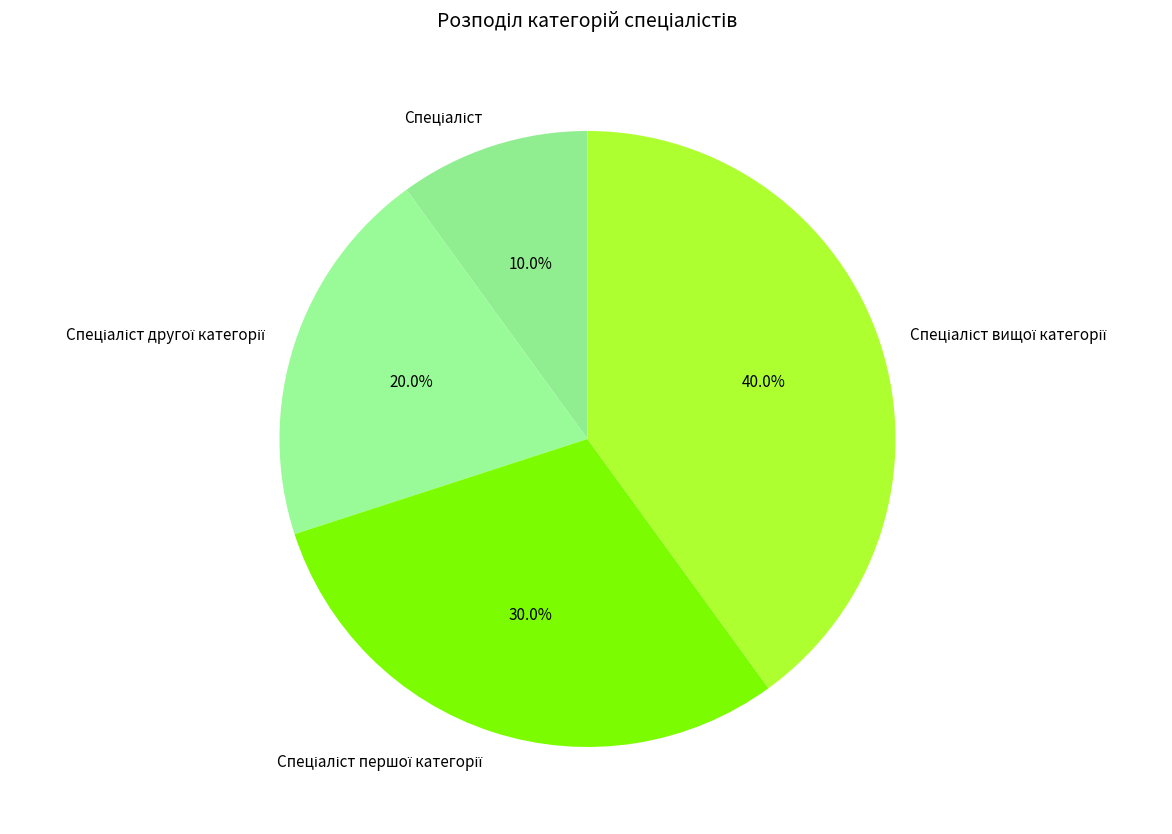

Does any single category account for the majority?

No